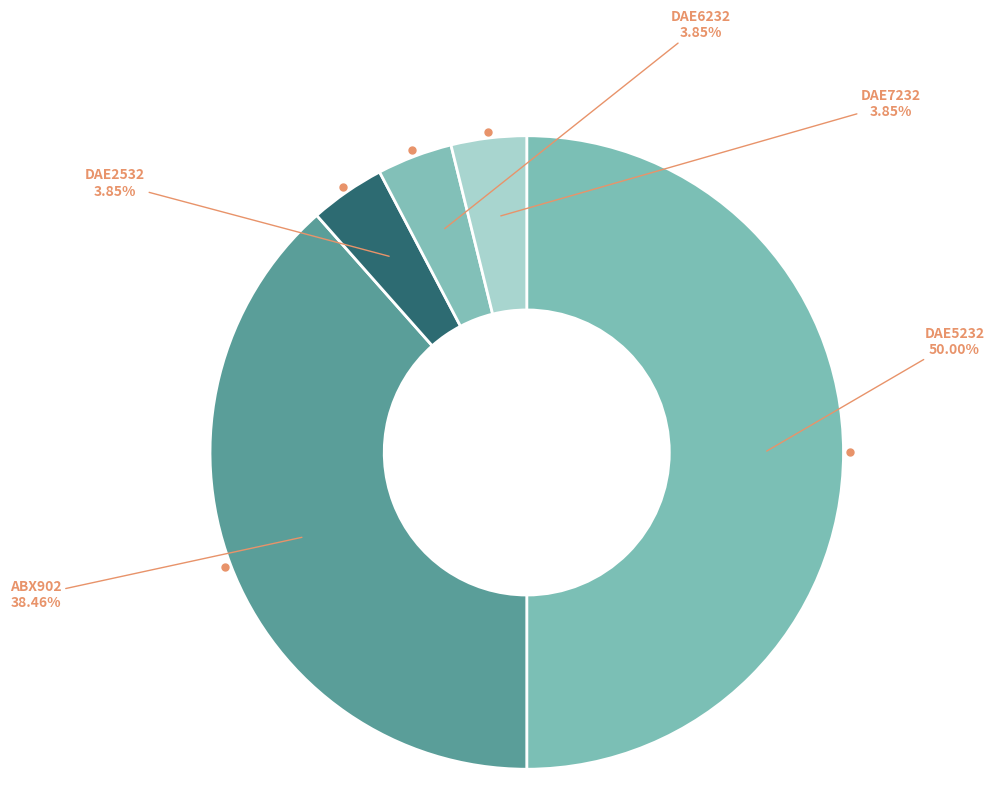

Which slice is the largest?

DAE5232